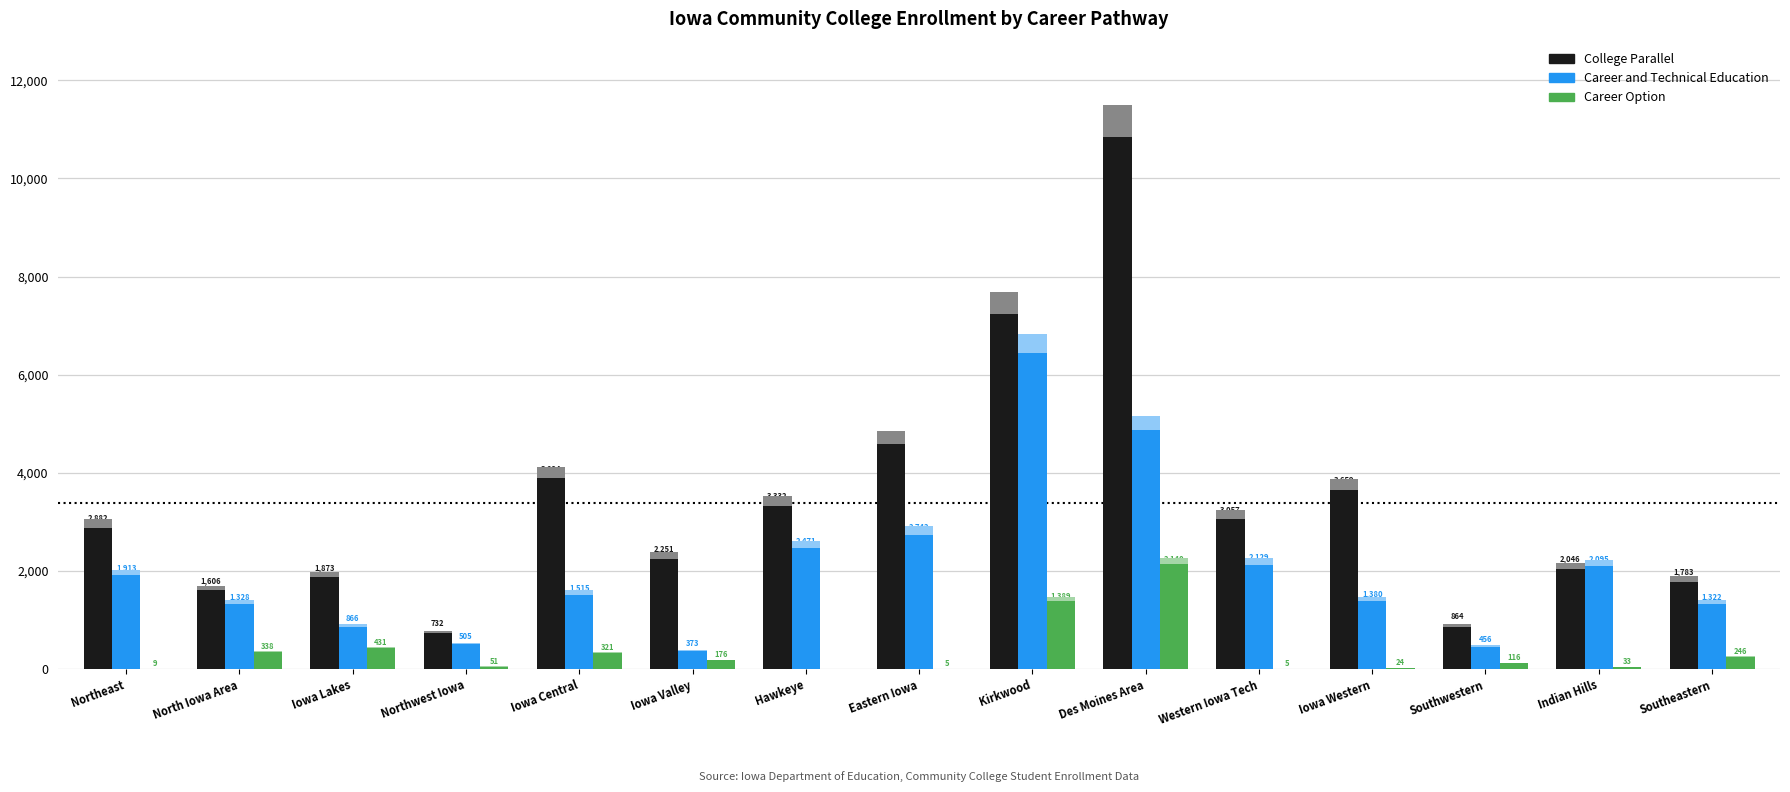

What are all the series names shown in the legend?

College Parallel, Career and Technical Education, Career Option